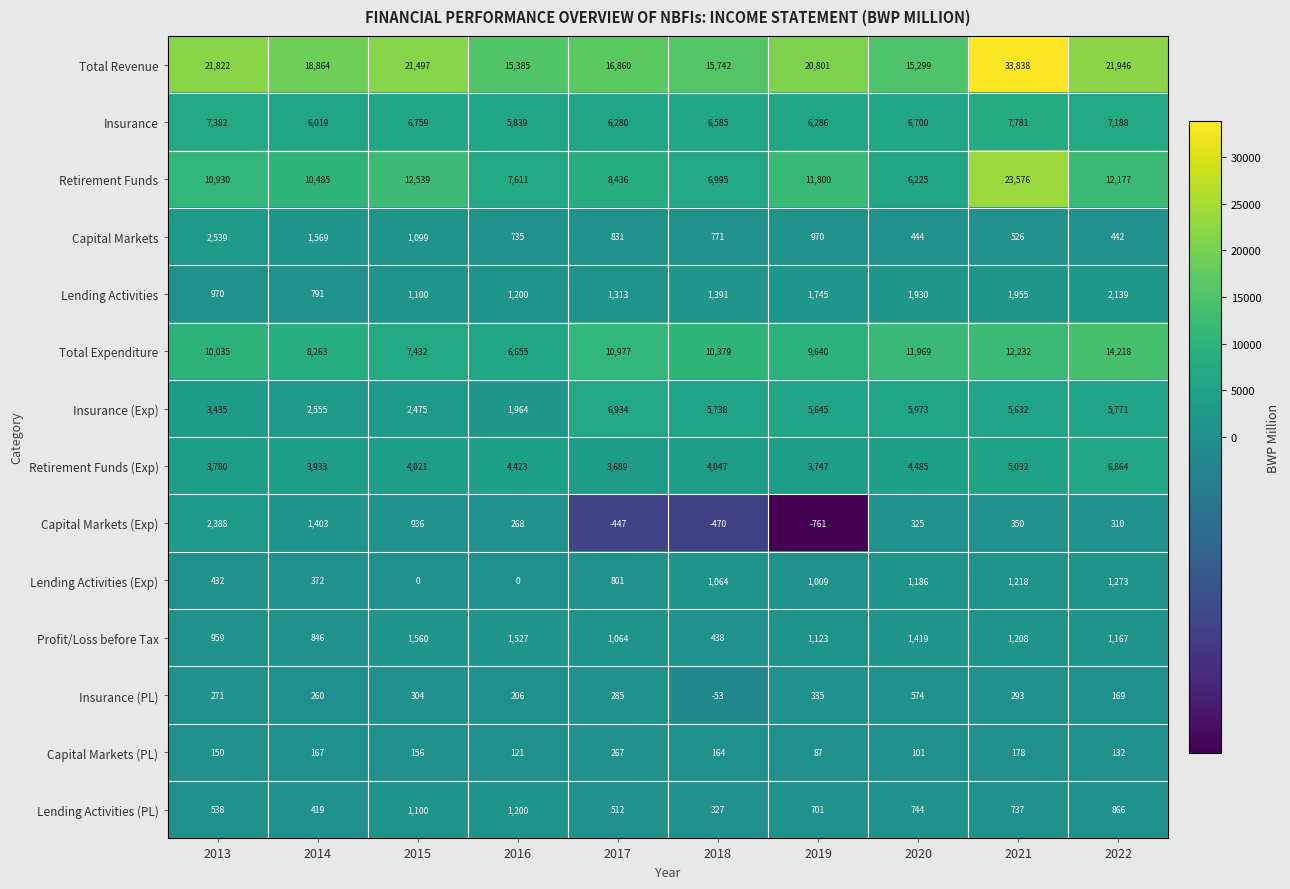

Rank the categories by Capital Markets value from highest to lowest.

2013, 2014, 2015, 2019, 2017, 2018, 2016, 2021, 2020, 2022